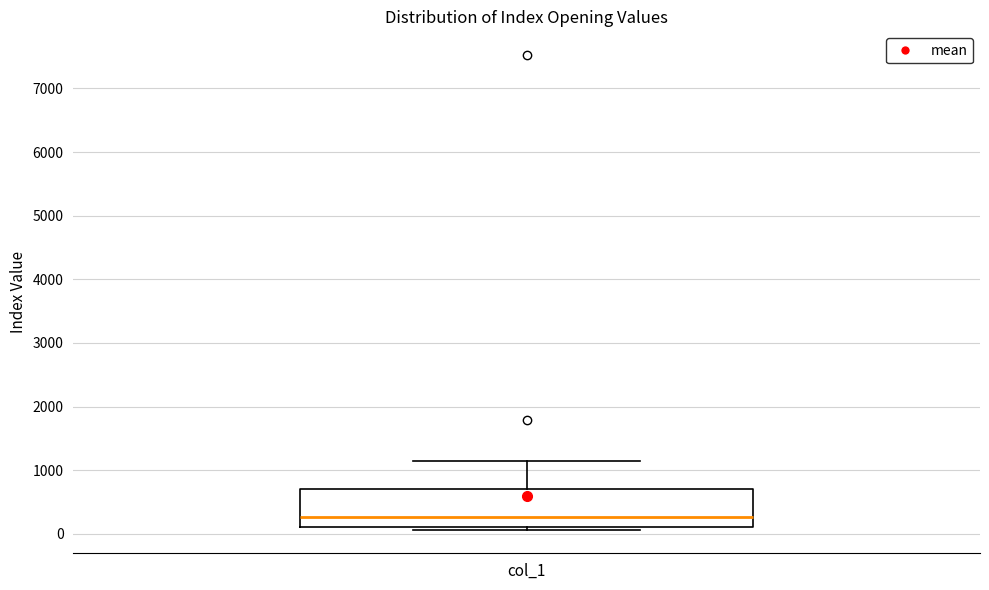

Transcribe this box plot: give where the median line is, the range the box spans, and where the two whiskers end, as read against the y-axis. The values are not printed on the chart, so give them approximately, as read against the axis.

median 300, box 100 to 700, whiskers 100 (just below the box's lower edge) to 1100